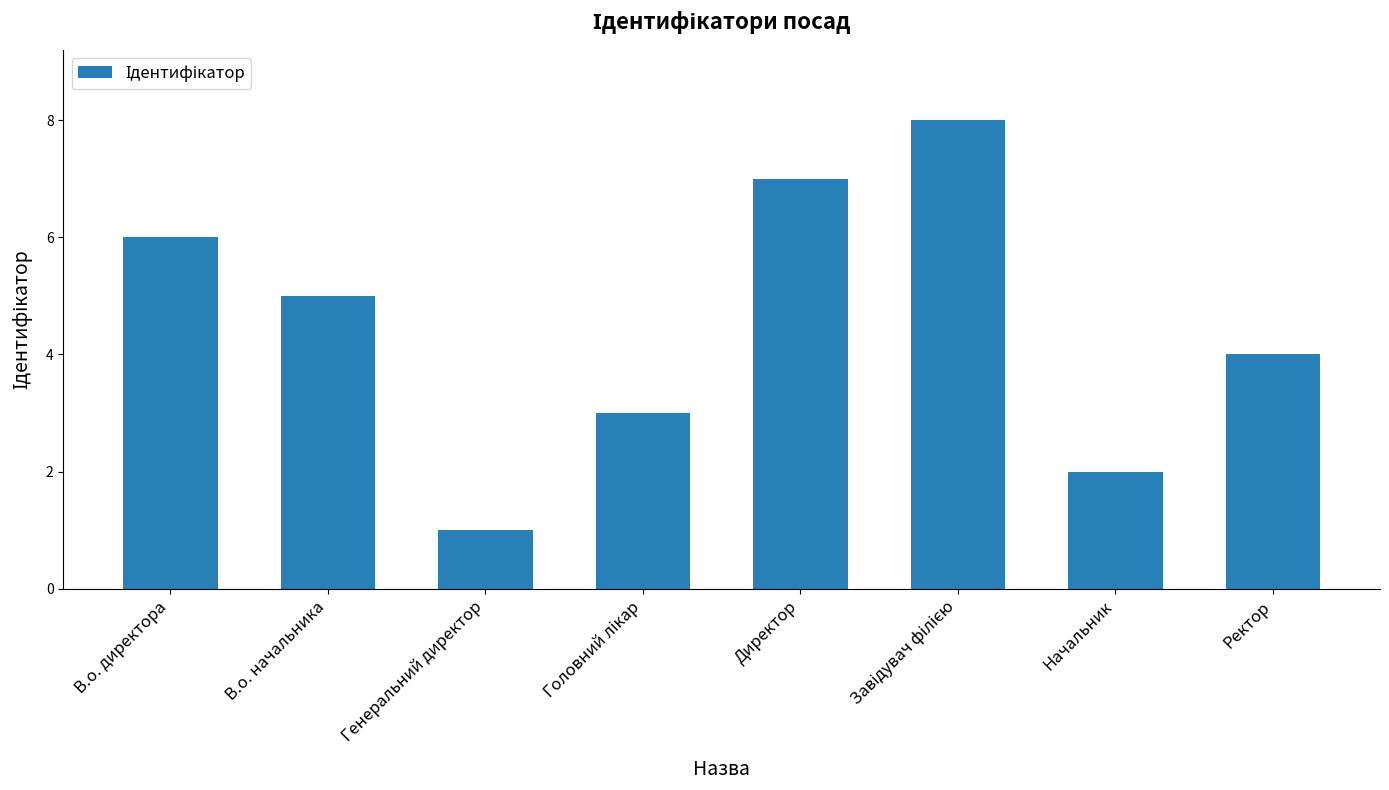

Between Генеральний директор and Директор, which is larger?

Директор